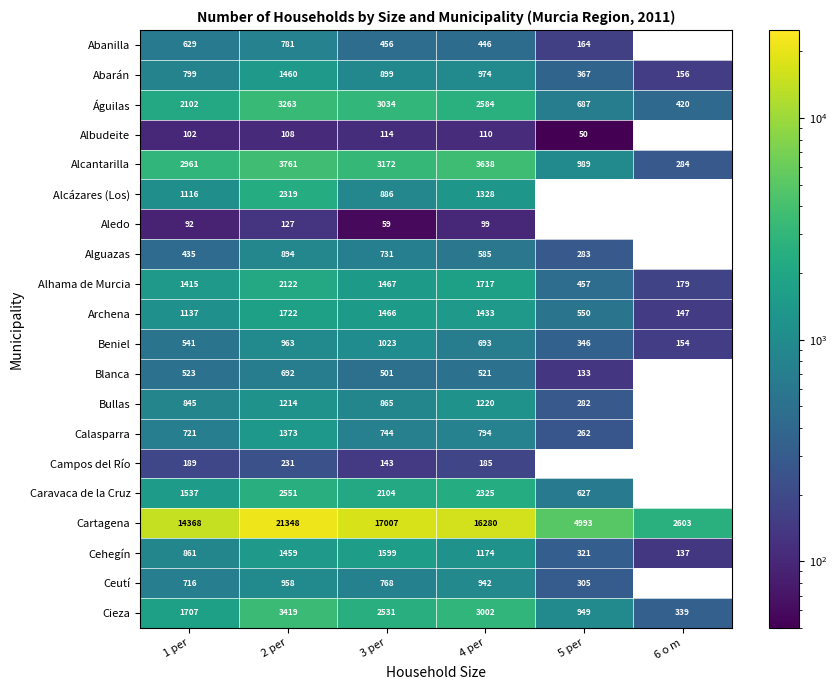

Is it true that Alhama de Murcia equals 988 at 1 per?

False